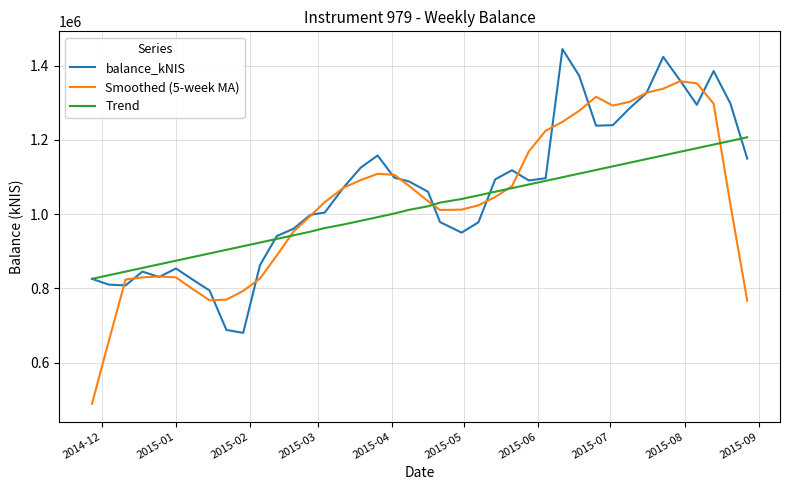

Rank the series by their maximum value, from lowest to highest.

Trend, Smoothed (5-week MA), balance_kNIS